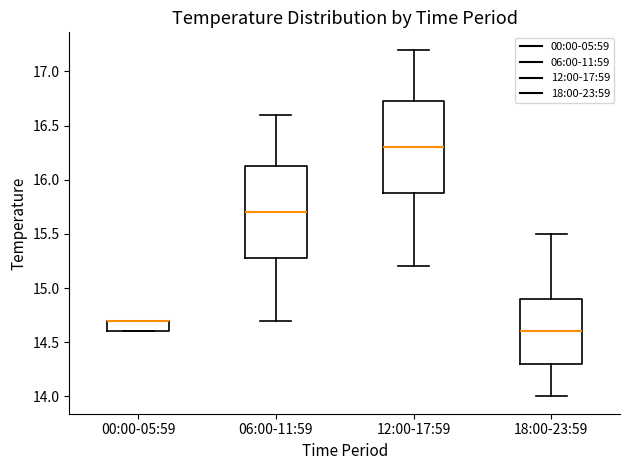

Reading left to right, transcribe this box plot: for each box, give where its median line is, the range the box spans, and where its two whiskers end, as read against the y-axis. The values are not printed on the chart, so give them approximately, as read against the axis.

00:00-05:59: median 14.70 (drawn on the box's upper edge), box 14.60 to 14.70, whiskers 14.60 to 14.70
06:00-11:59: median 15.70, box 15.30 to 16.15, whiskers 14.70 to 16.60
12:00-17:59: median 16.30, box 15.90 to 16.75, whiskers 15.20 to 17.20
18:00-23:59: median 14.60, box 14.30 to 14.90, whiskers 14.00 to 15.50